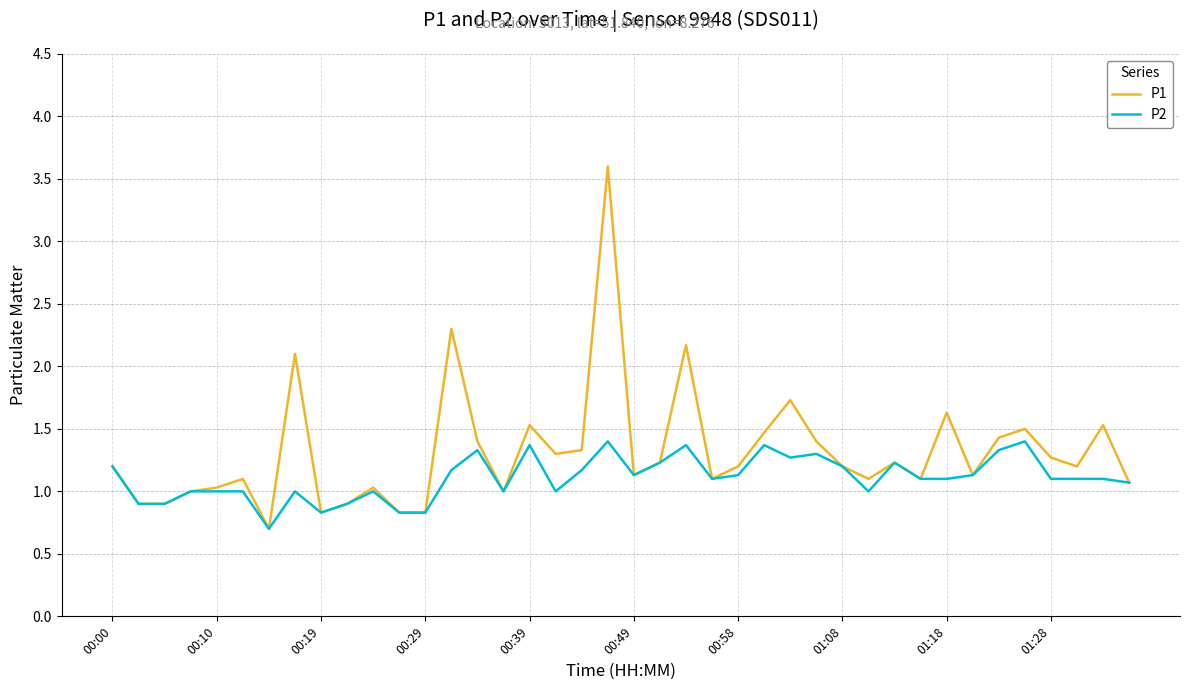

List the series in order of their overall mean, lowest first.

P2, P1